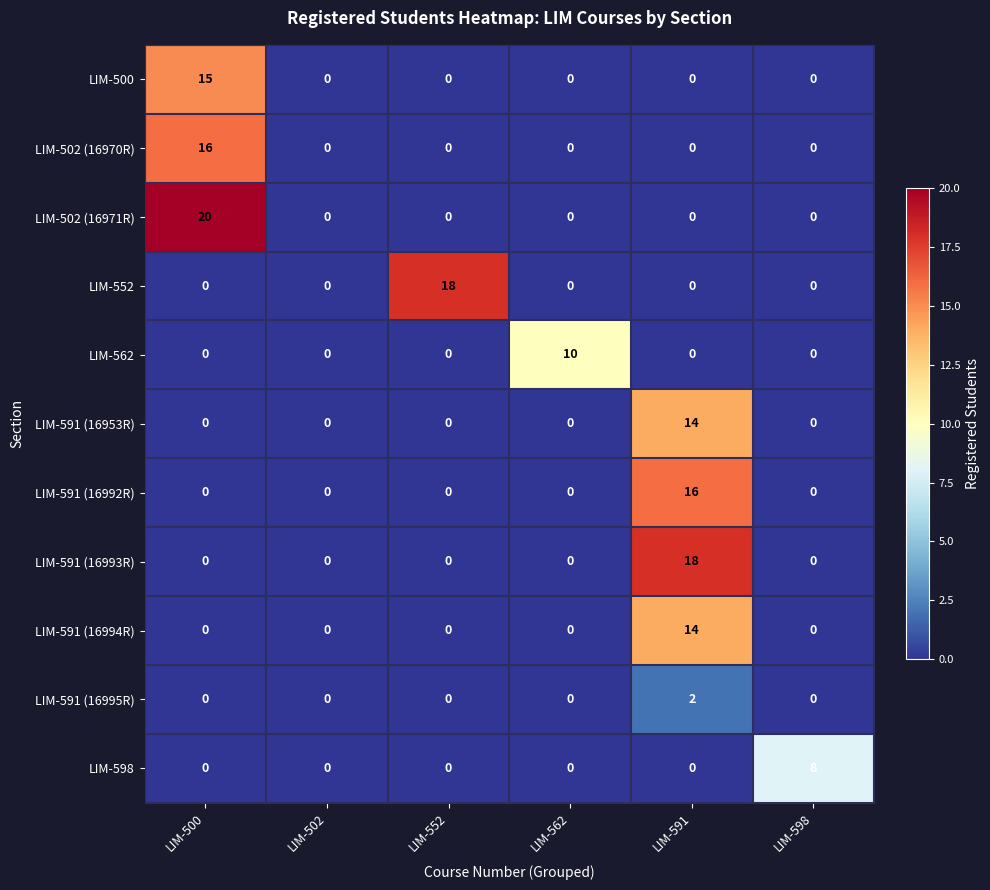

How many LIM-598 values are between 0 and 1?

5